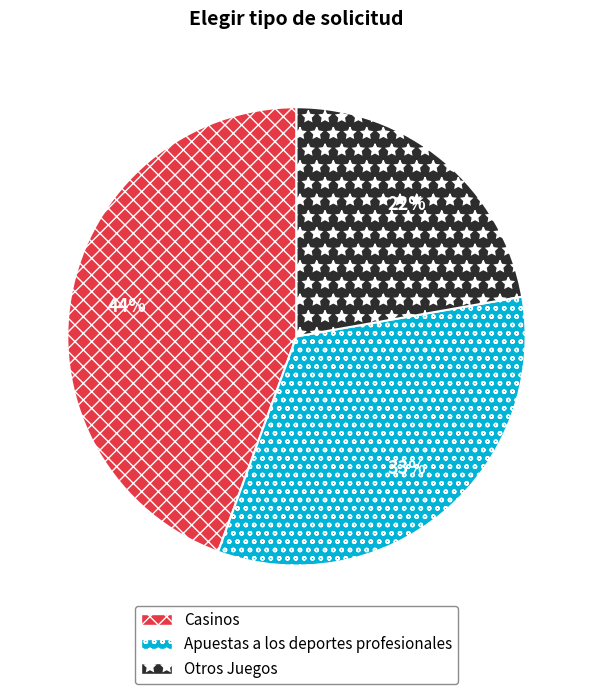

Is Apuestas a los deportes profesionales the majority of the pie?

No